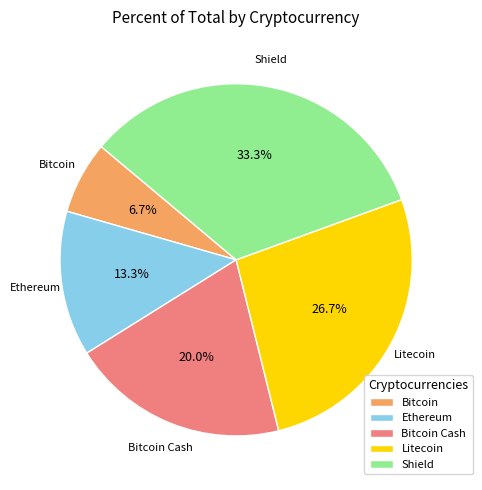

What portion of the pie excludes Litecoin?

73.3%